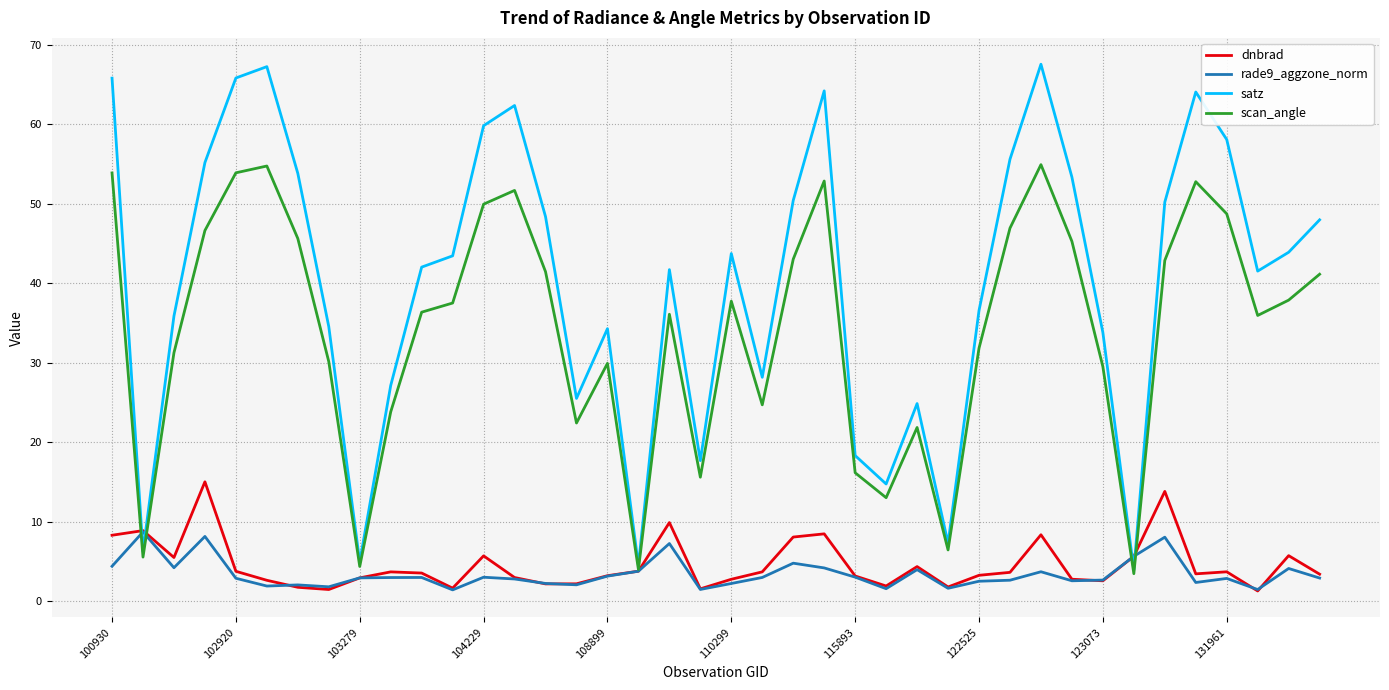

Which series has the largest total across all categories?

satz